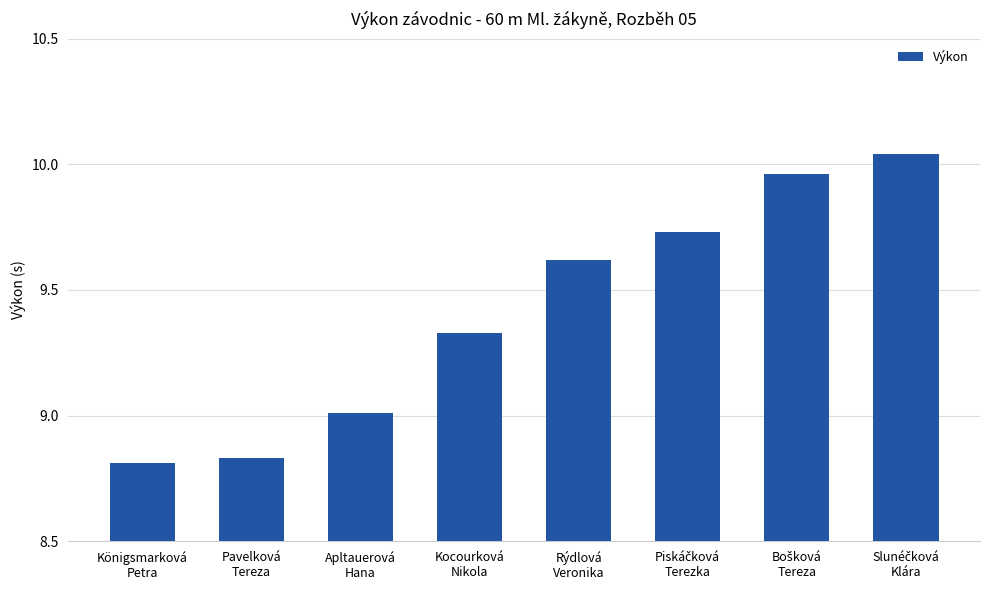

What is the value of the 3rd bar from the left?

9.0